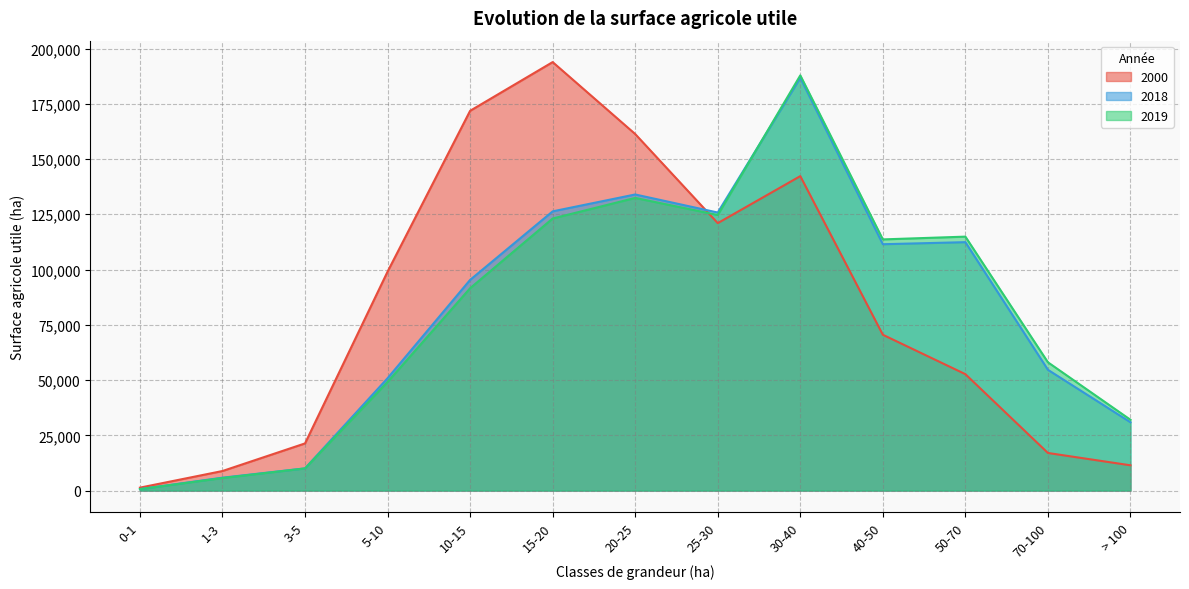

At which category is the sum across all series the highest?

30-40